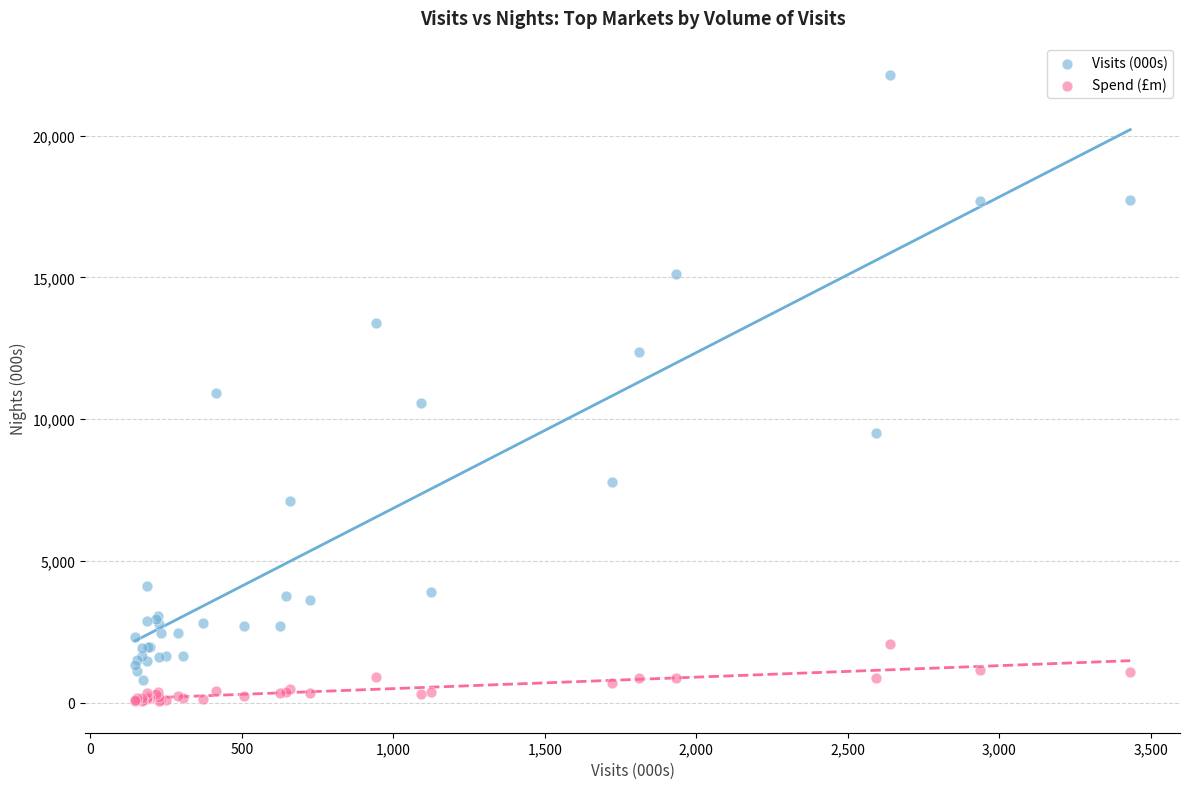

Which series contains the lowest Y value?

Spend (£m)